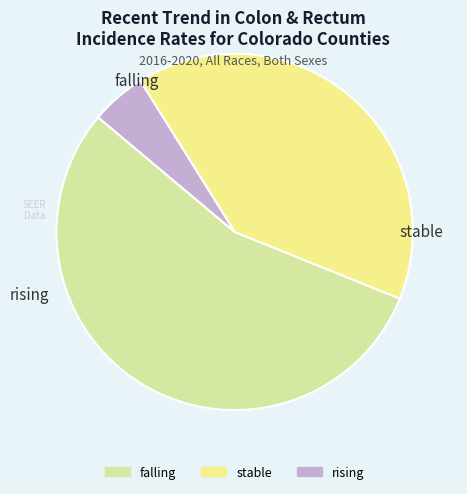

Which slice is the smallest?

rising